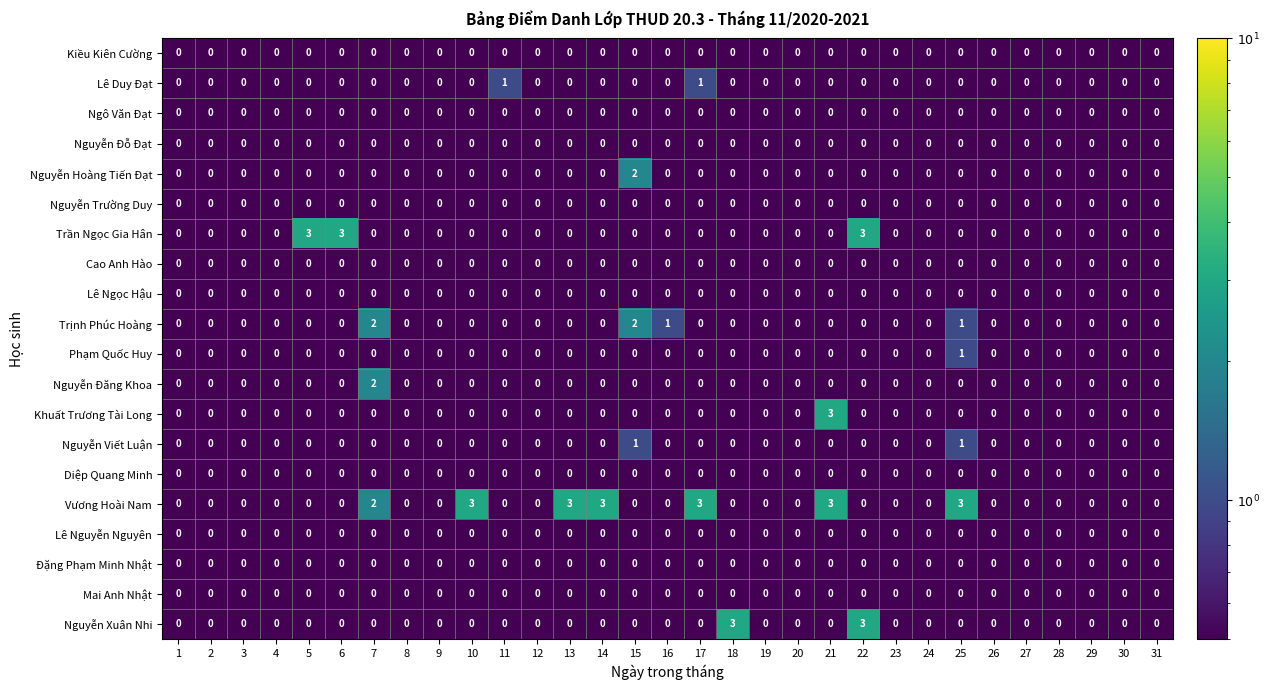

What is the sum of the Vương Hoài Nam values at 15 and 17?

3